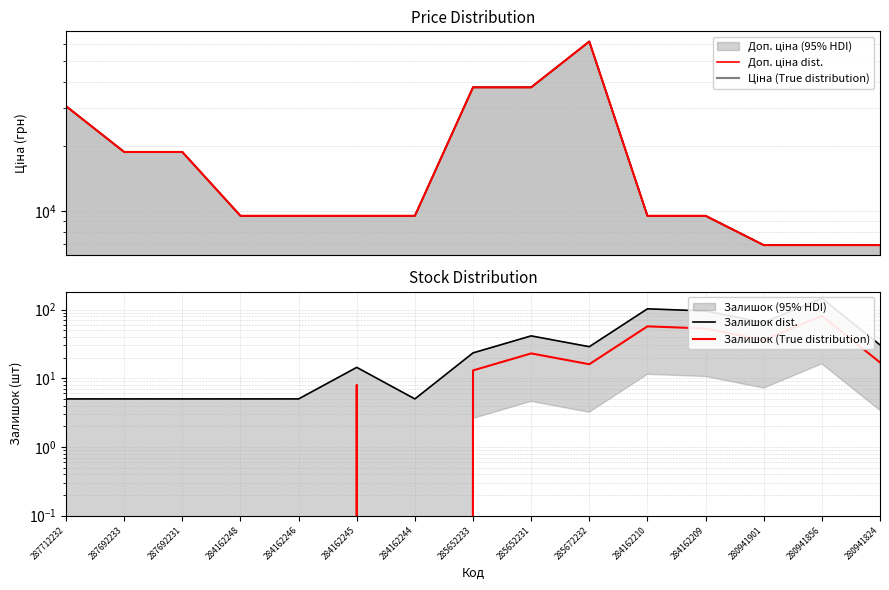

In Залишок (True distribution), how many points are higher than both neighbors (excluding endpoints)?

4